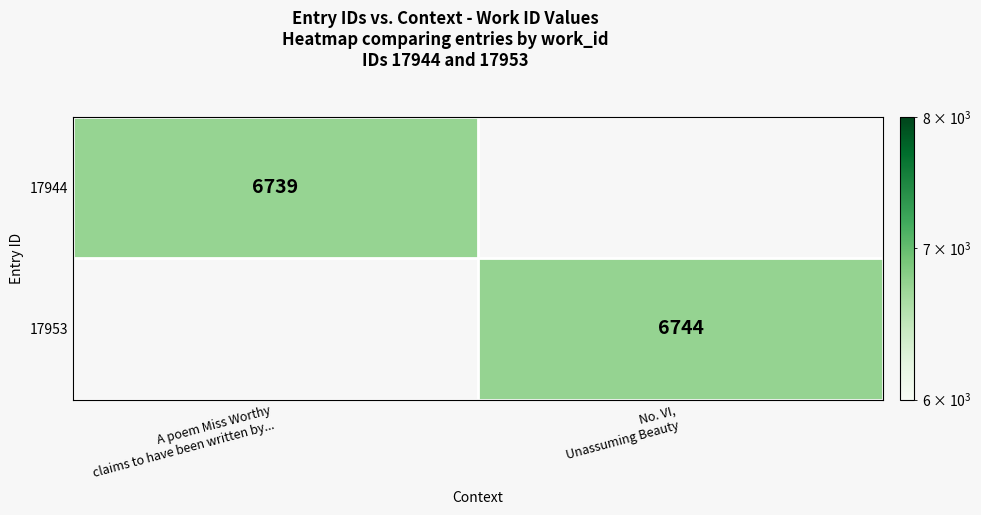

What is the greatest value displayed?

6744.0